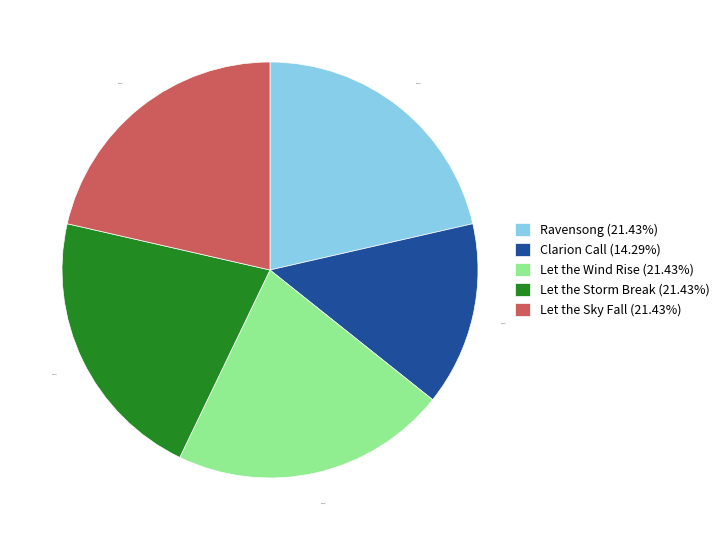

Does Let the Wind Rise account for over 50% of the chart?

No